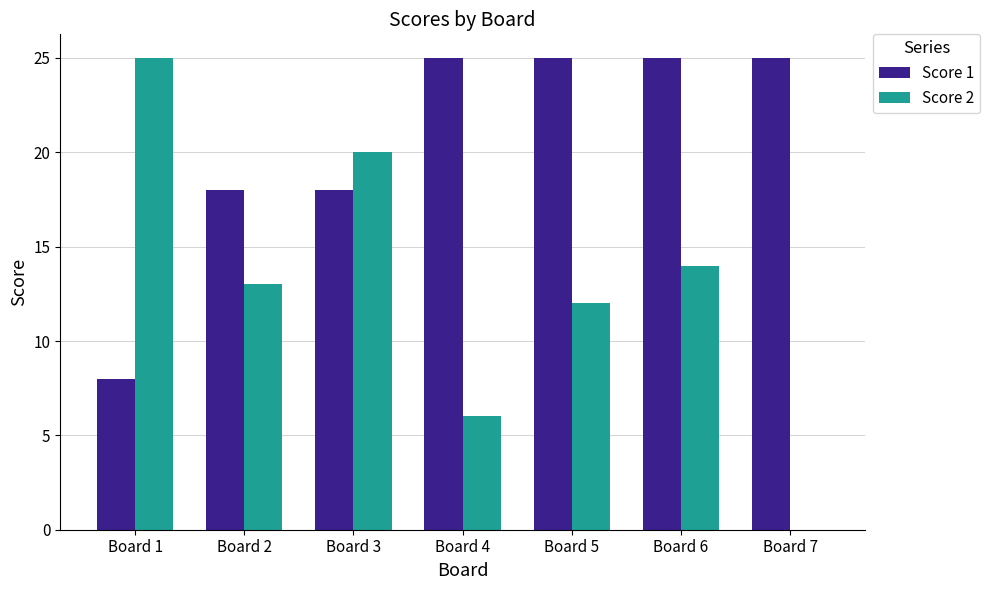

Reading left to right, what are all the values shown in this chart?

Score 1: Board 1=8	Board 2=18	Board 3=18	Board 4=25	Board 5=25	Board 6=25	Board 7=25
Score 2: Board 1=25	Board 2=13	Board 3=20	Board 4=6	Board 5=12	Board 6=14	Board 7=0